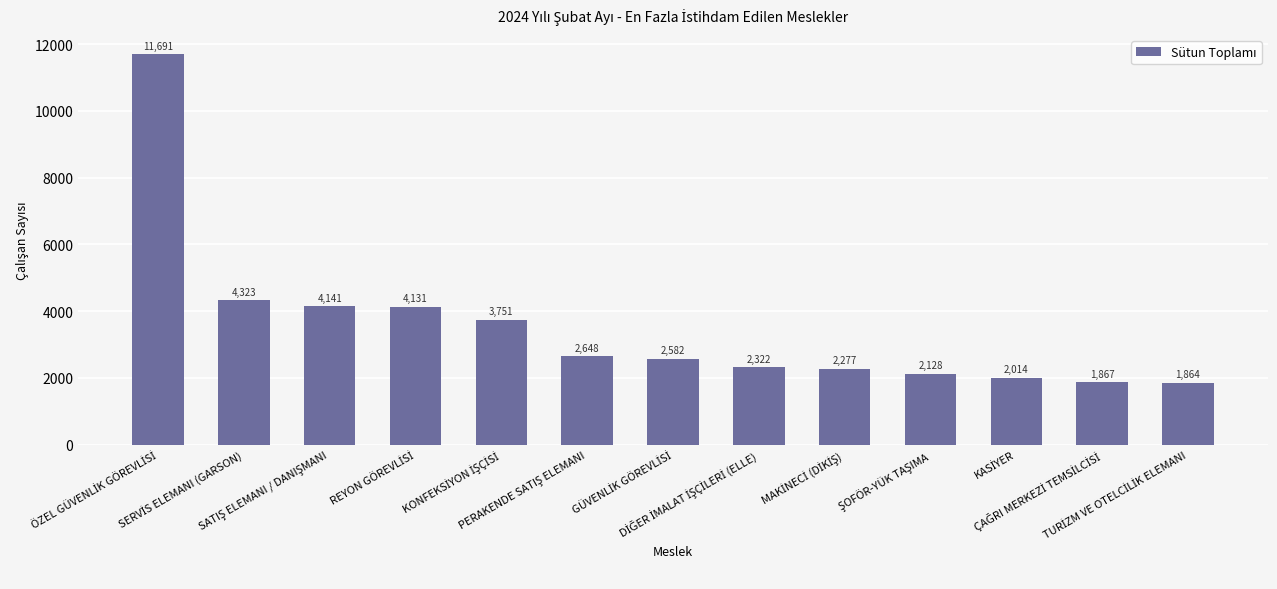

What is the maximum value shown in the chart?

11691